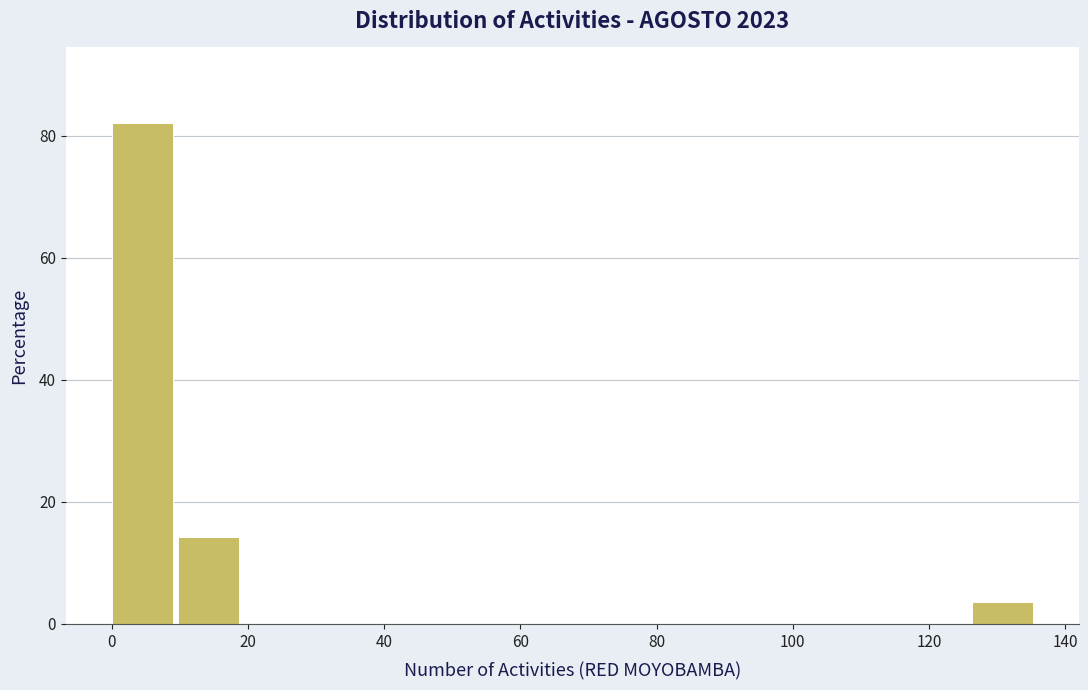

Which range on the x-axis has the tallest bar?

0 to 10